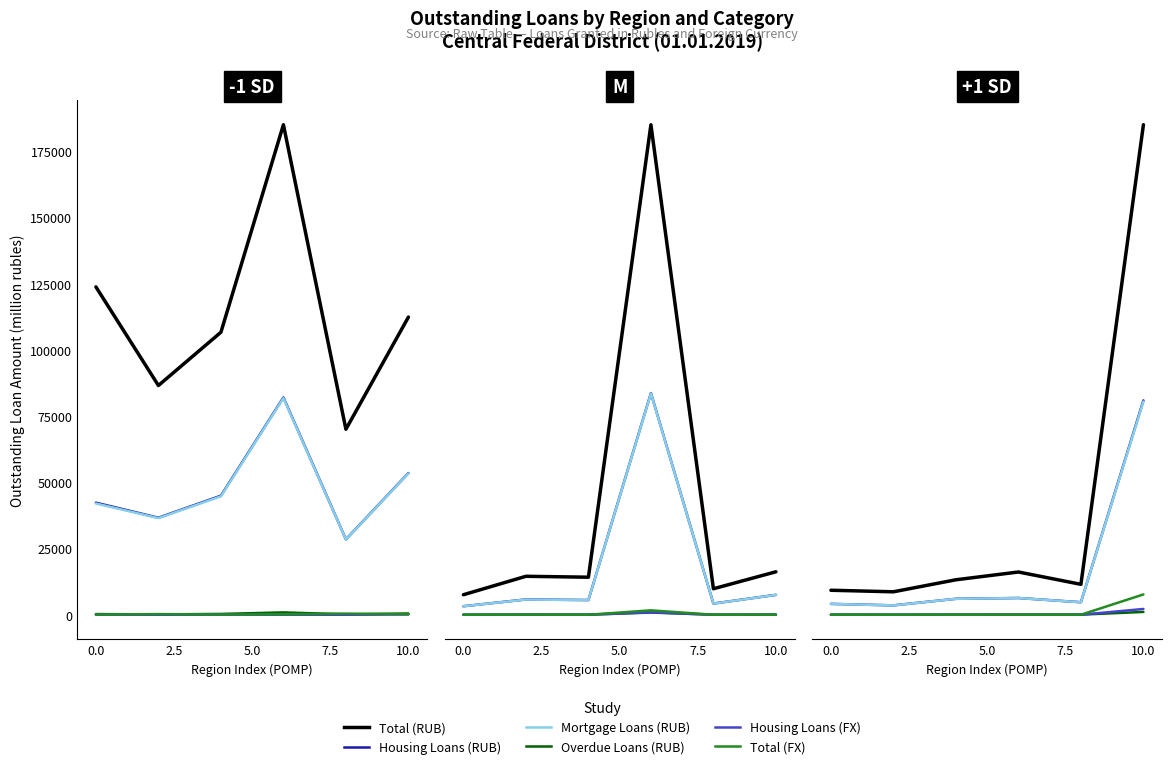

What is the label of the 5th point from the left?

10.0